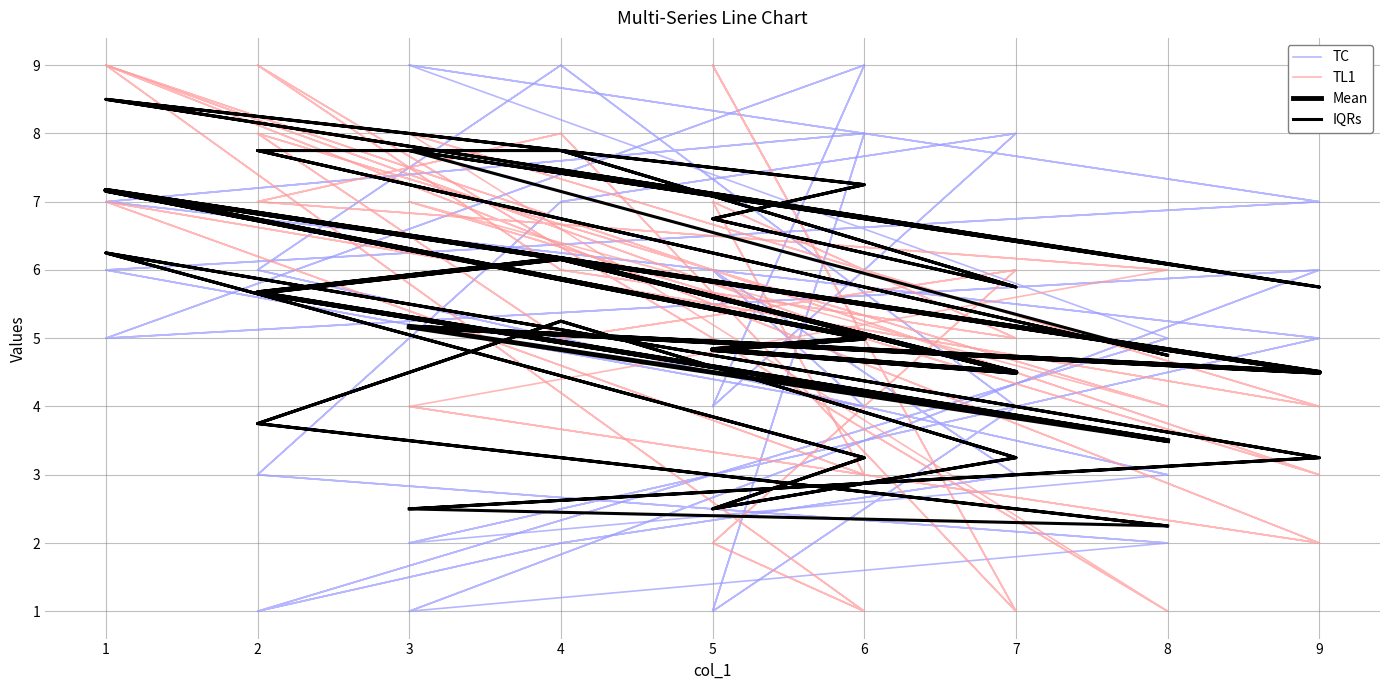

True or false: Mean and IQRs intersect in this chart.

False